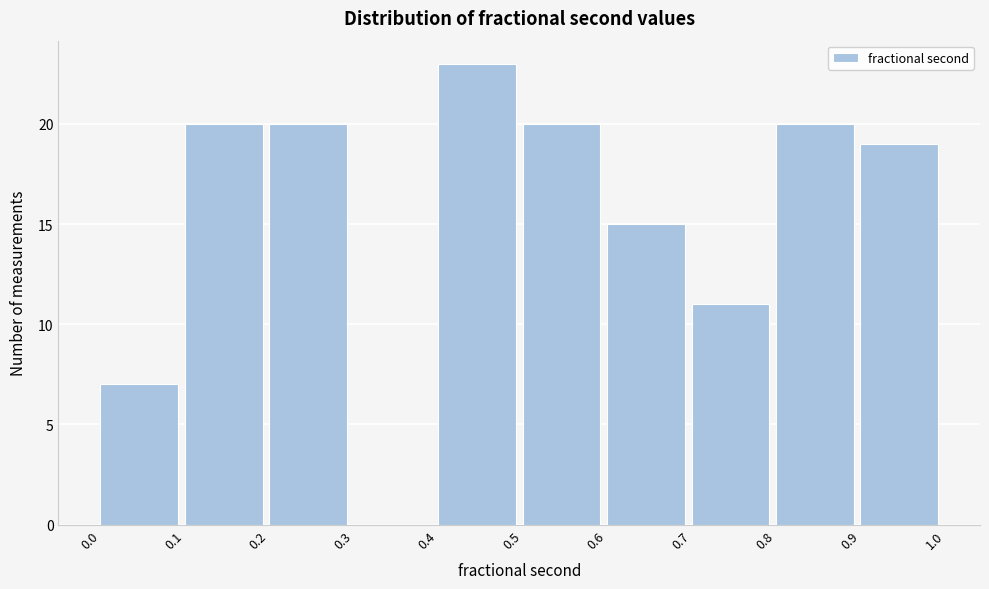

How tall is the bar that spans 0.8 to 0.9 on the x-axis? The values are not printed on the chart, so give them approximately, as read against the axis.

20